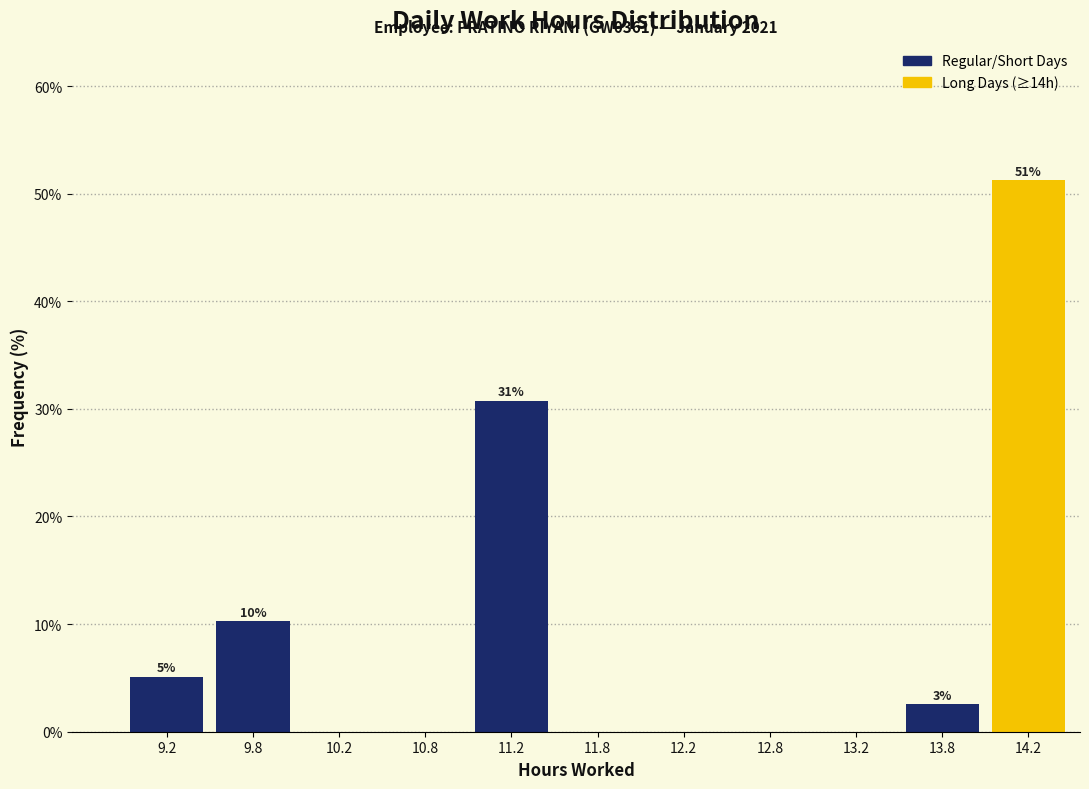

Which range on the x-axis has the tallest bar?

14.0 to 14.5